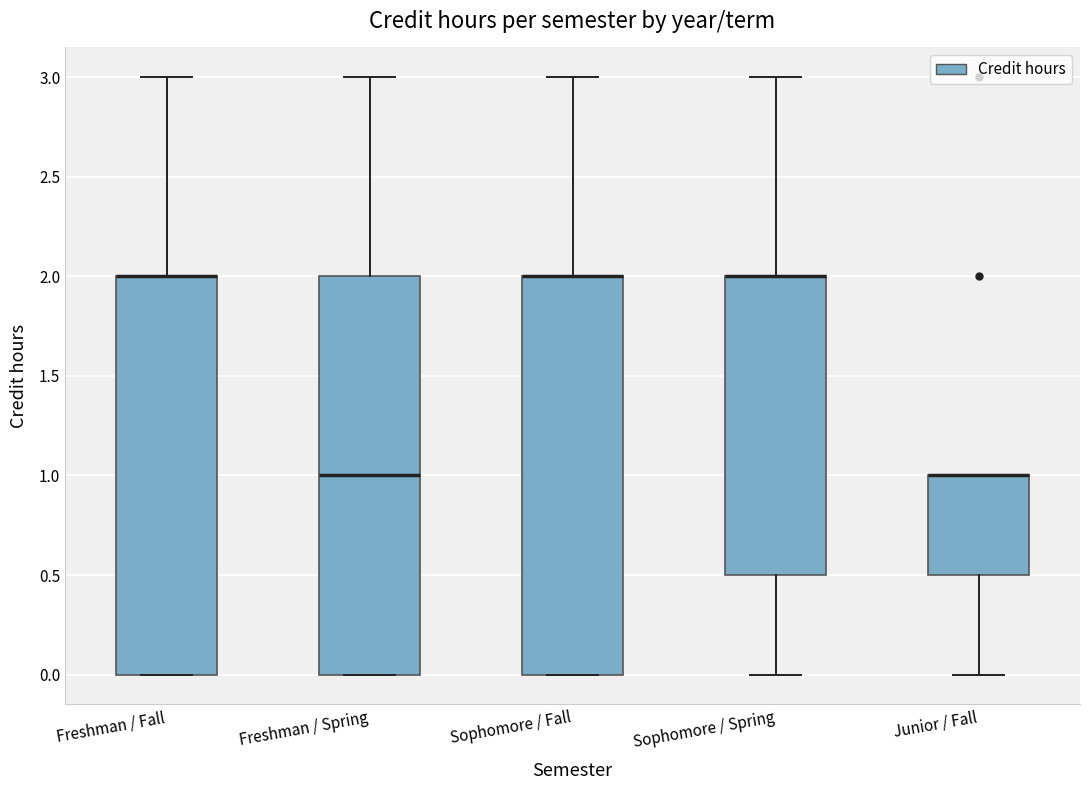

Reading left to right, read every box against the y-axis: the position of its median line, the range the box covers, and the ends of its whiskers. The values are not printed on the chart, so give them approximately, as read against the axis.

Freshman / Fall: median 2.0 (drawn on the box's upper edge), box 0.0 to 2.0, whiskers 0.0 to 3.0
Freshman / Spring: median 1.0, box 0.0 to 2.0, whiskers 0.0 to 3.0
Sophomore / Fall: median 2.0 (drawn on the box's upper edge), box 0.0 to 2.0, whiskers 0.0 to 3.0
Sophomore / Spring: median 2.0 (drawn on the box's upper edge), box 0.5 to 2.0, whiskers 0.0 to 3.0
Junior / Fall: median 1.0 (drawn on the box's upper edge), box 0.5 to 1.0, whiskers 0.0 to 1.0